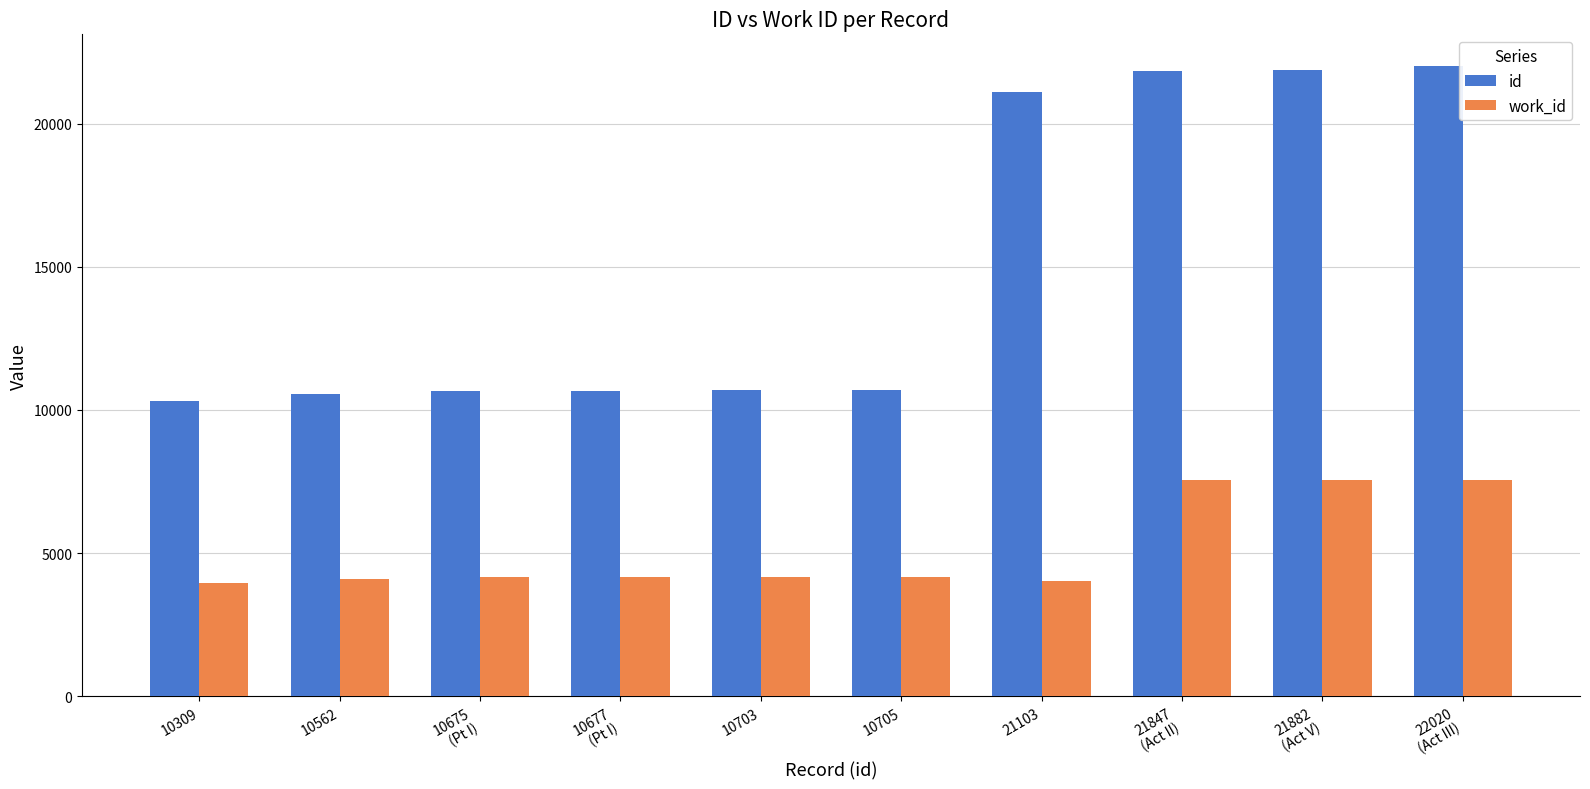

Which series has the widest spread of values?

id